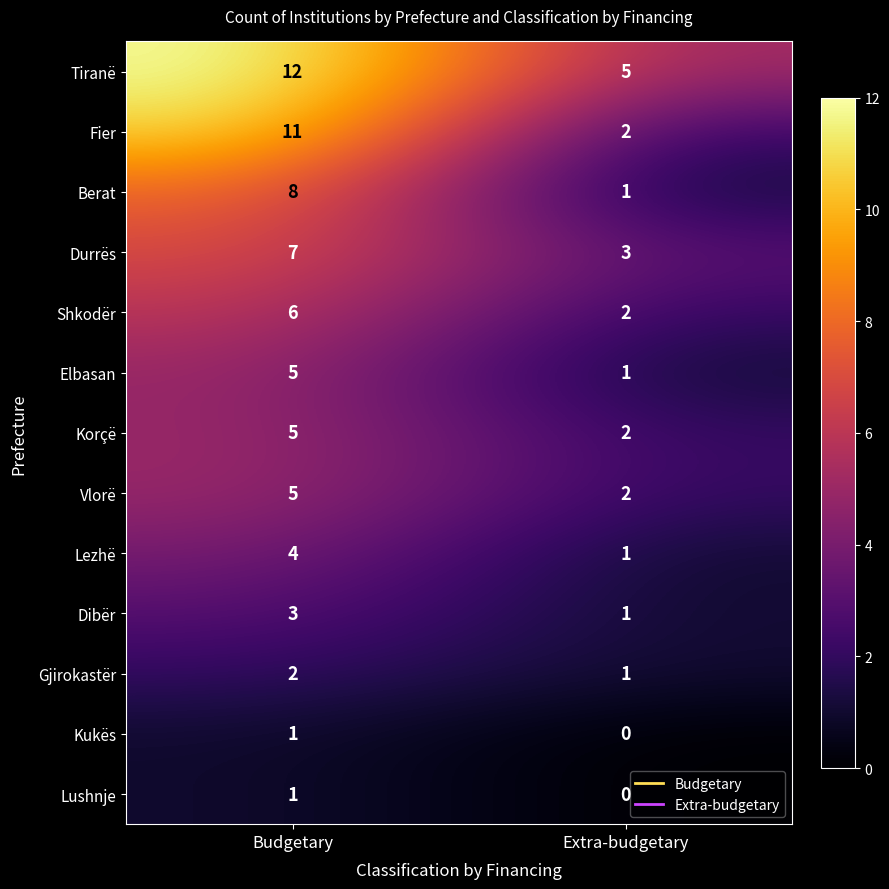

Reading left to right, what are all the values shown in this chart?

Tiranë: Budgetary=12	Extra-budgetary=5
Fier: Budgetary=11	Extra-budgetary=2
Berat: Budgetary=8	Extra-budgetary=1
Durrës: Budgetary=7	Extra-budgetary=3
Shkodër: Budgetary=6	Extra-budgetary=2
Elbasan: Budgetary=5	Extra-budgetary=1
Korçë: Budgetary=5	Extra-budgetary=2
Vlorë: Budgetary=5	Extra-budgetary=2
Lezhë: Budgetary=4	Extra-budgetary=1
Dibër: Budgetary=3	Extra-budgetary=1
Gjirokastër: Budgetary=2	Extra-budgetary=1
Kukës: Budgetary=1	Extra-budgetary=0
Lushnje: Budgetary=1	Extra-budgetary=0